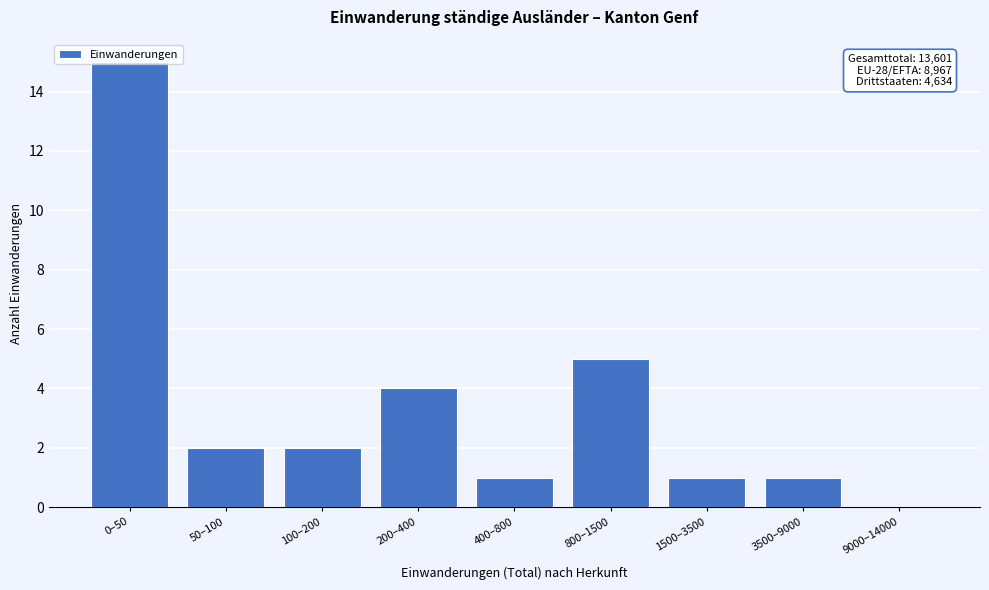

What is the ratio of the value at 400–800 to the value at 3500–9000?

1.0